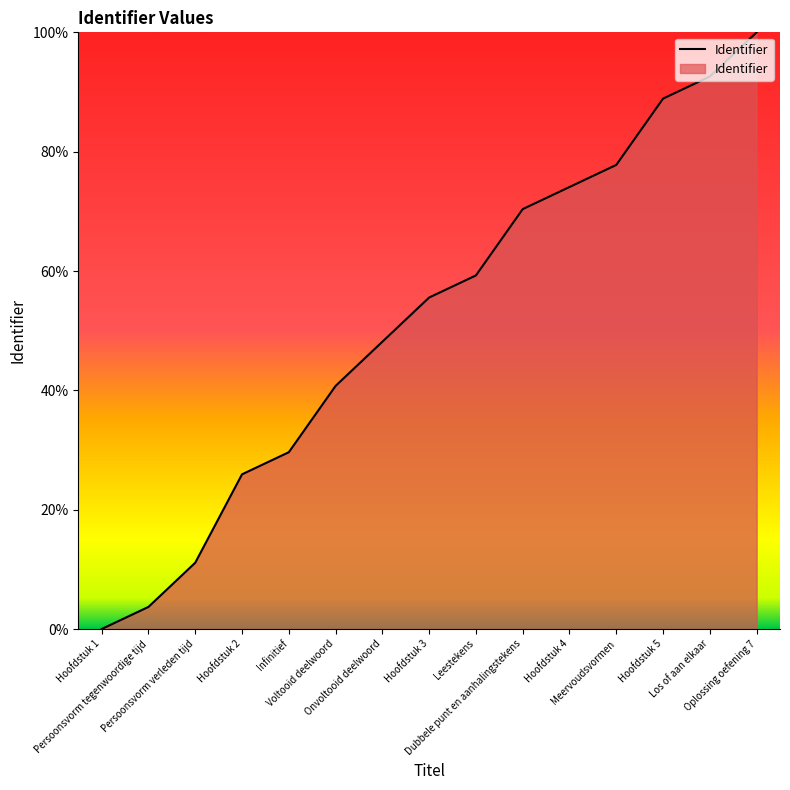

What is the difference between the values at Persoonsvorm verleden tijd and Hoofdstuk 2?

14.8